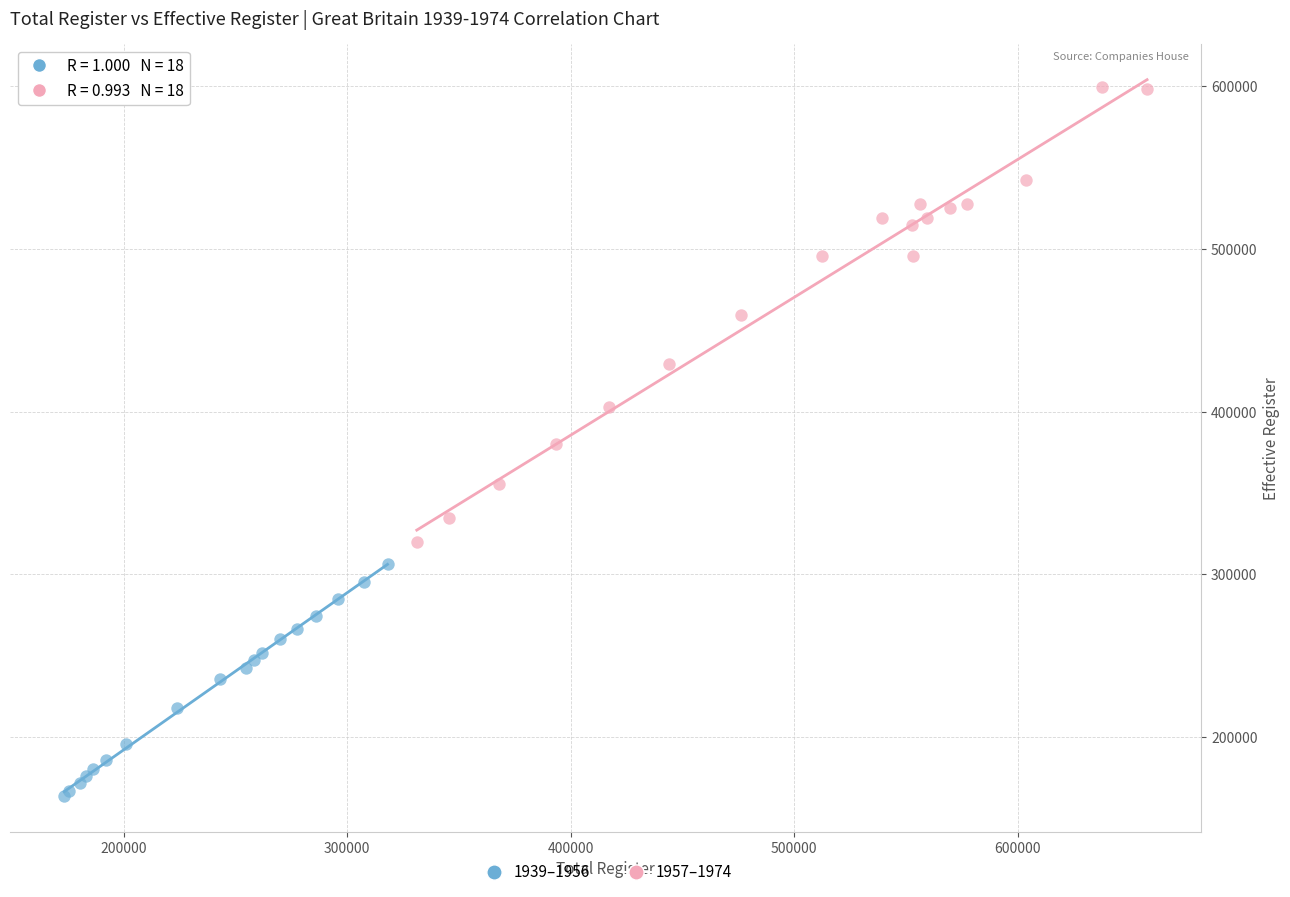

Which series has the widest spread of Y values?

1957–1974